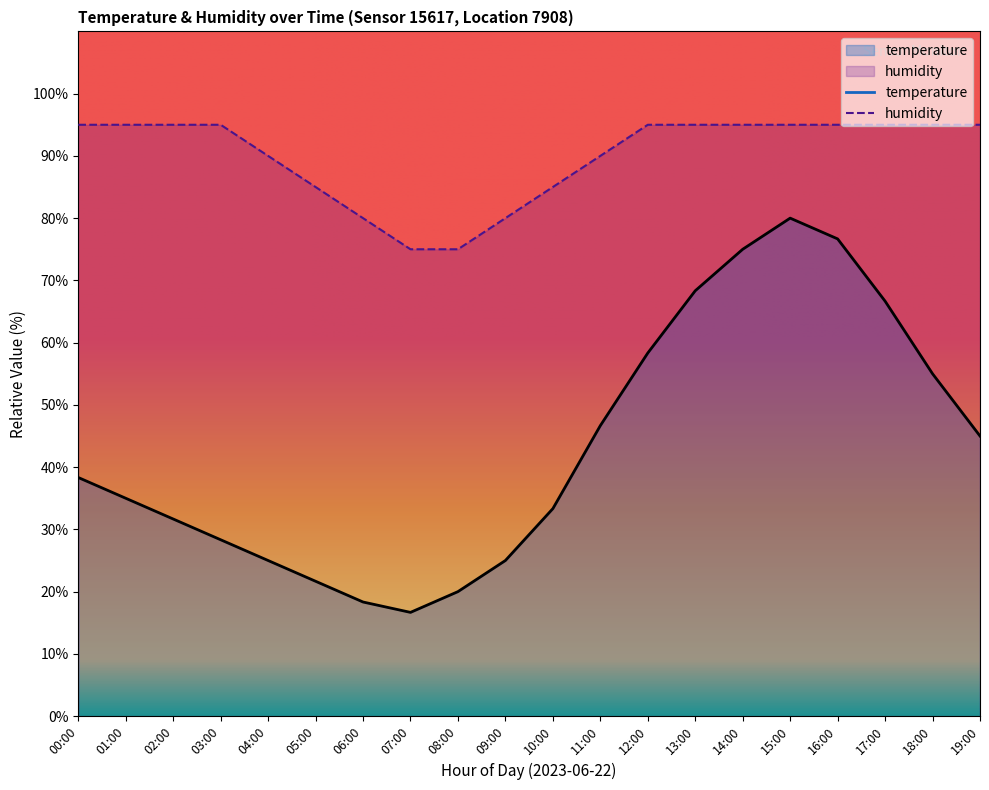

What is the value of the humidity point at the 1st from the left?

95.0